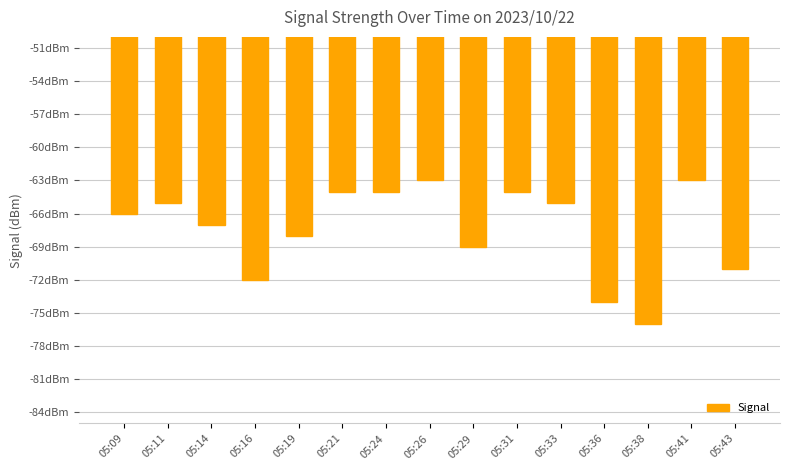

Are the bars horizontal?

No